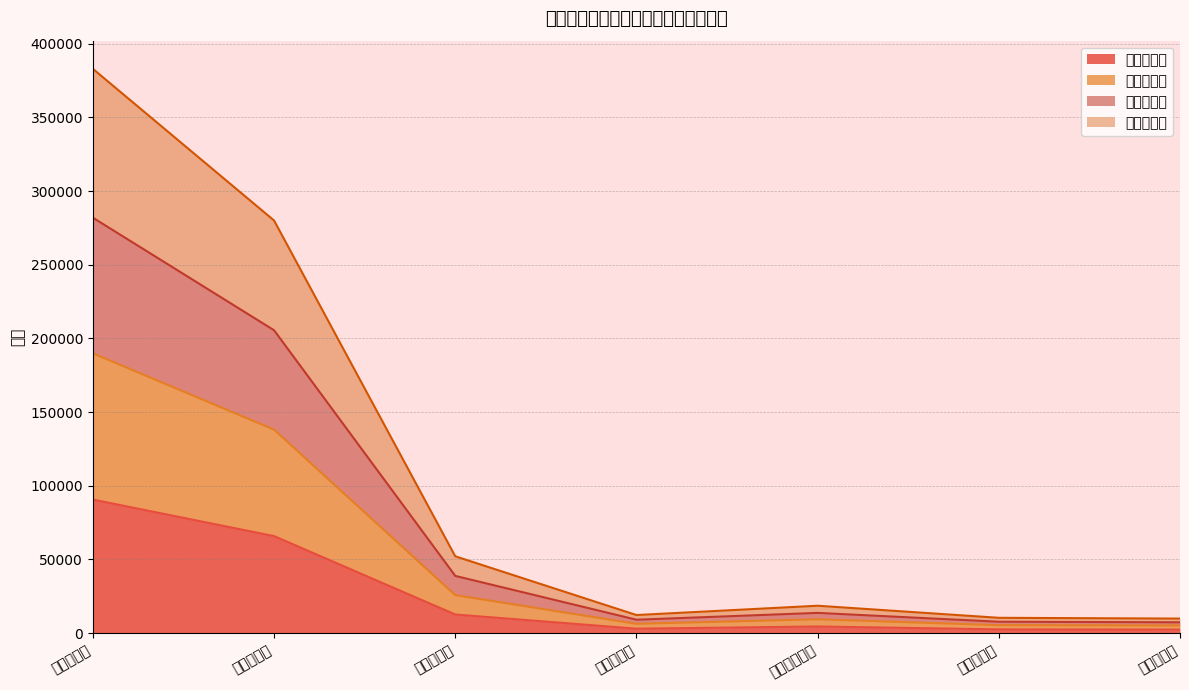

At which category is the sum across all series the highest?

山口市総数